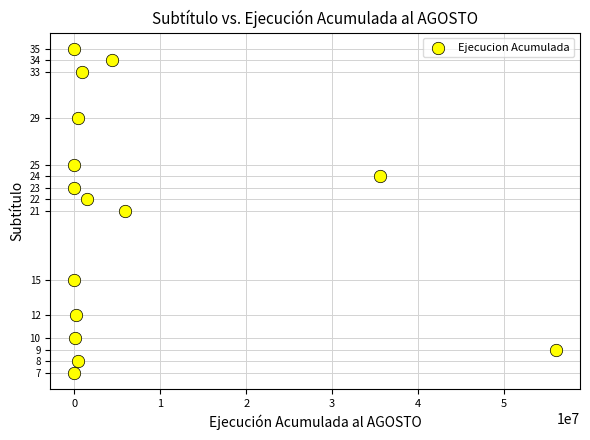

What is the range of X values (max minus min)?

56043099